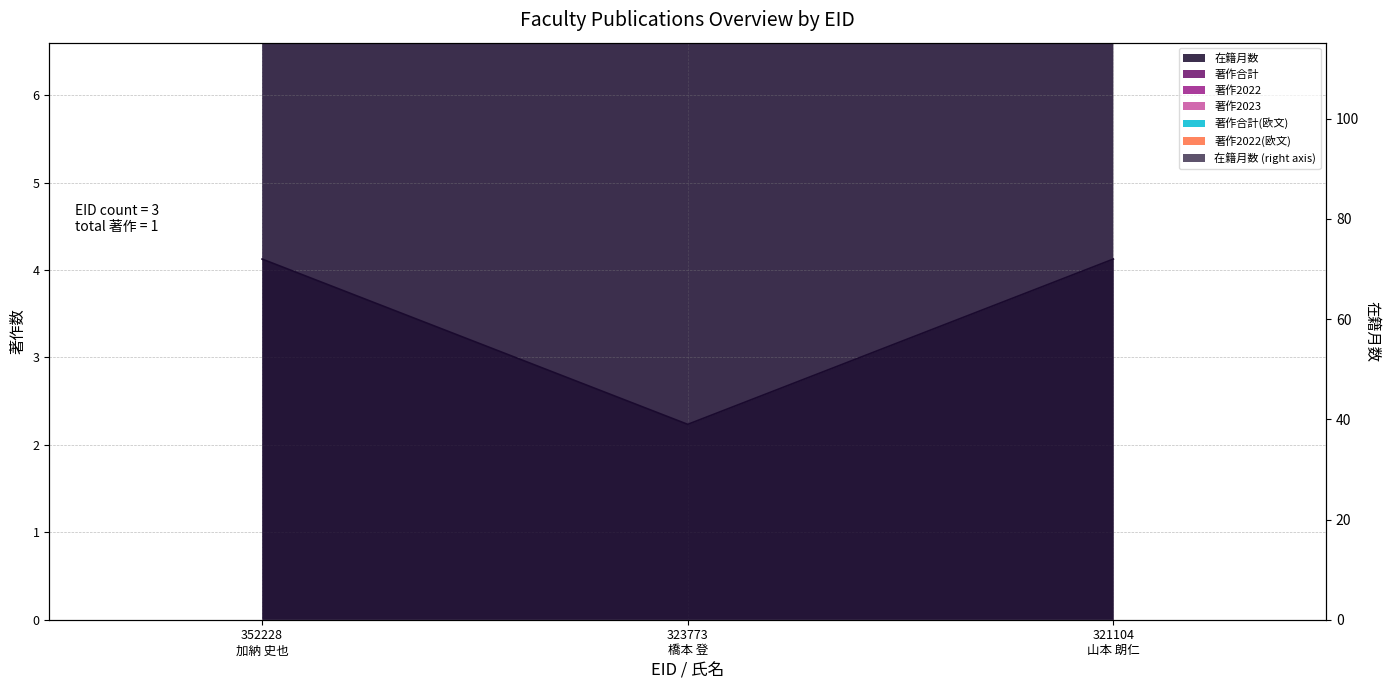

What is the difference between the maximum and minimum values in the 著作2022(欧文) series?

30